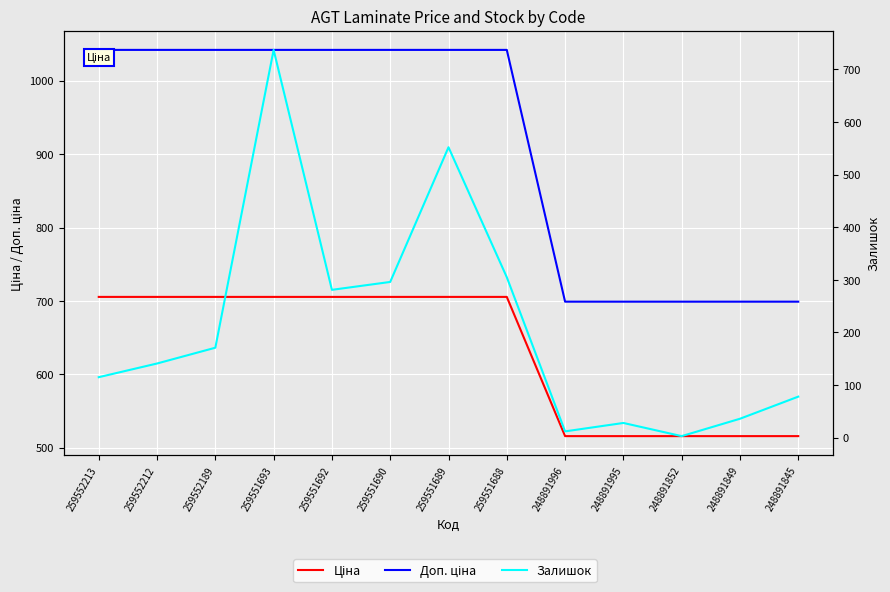

Rank the series at 259551690 from highest to lowest value.

Доп. ціна, Ціна, Залишок